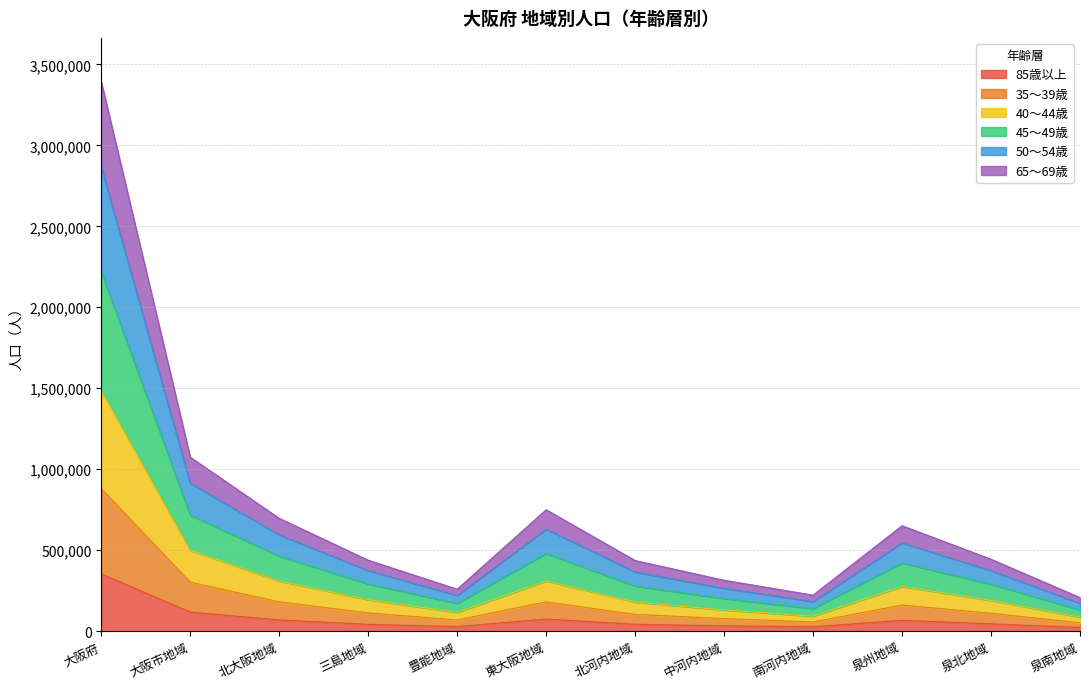

At which category is the sum across all series the highest?

大阪府